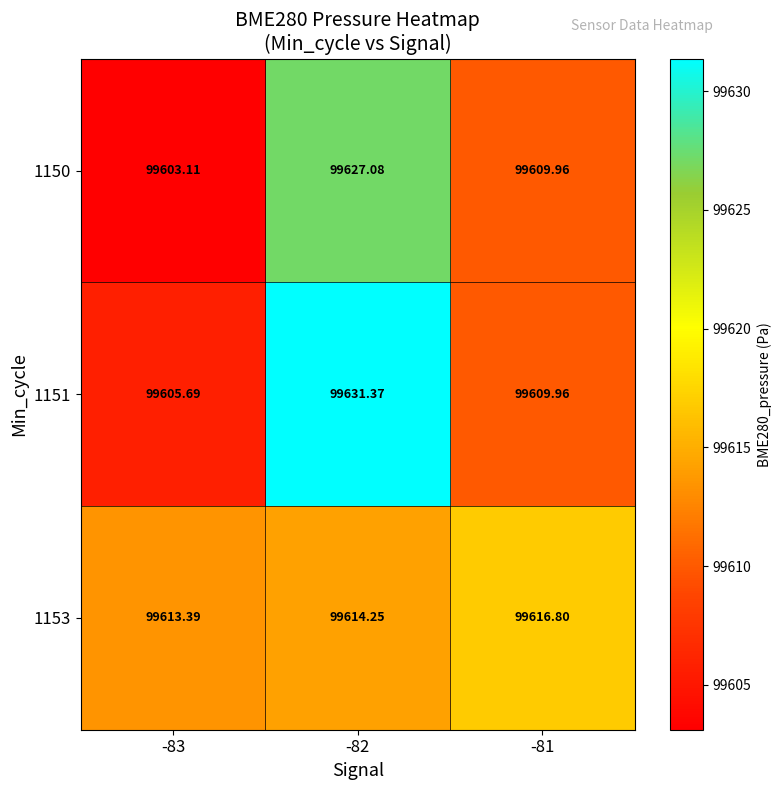

Is the value of 1150 at -81 greater than the value of 1153 at -82?

No